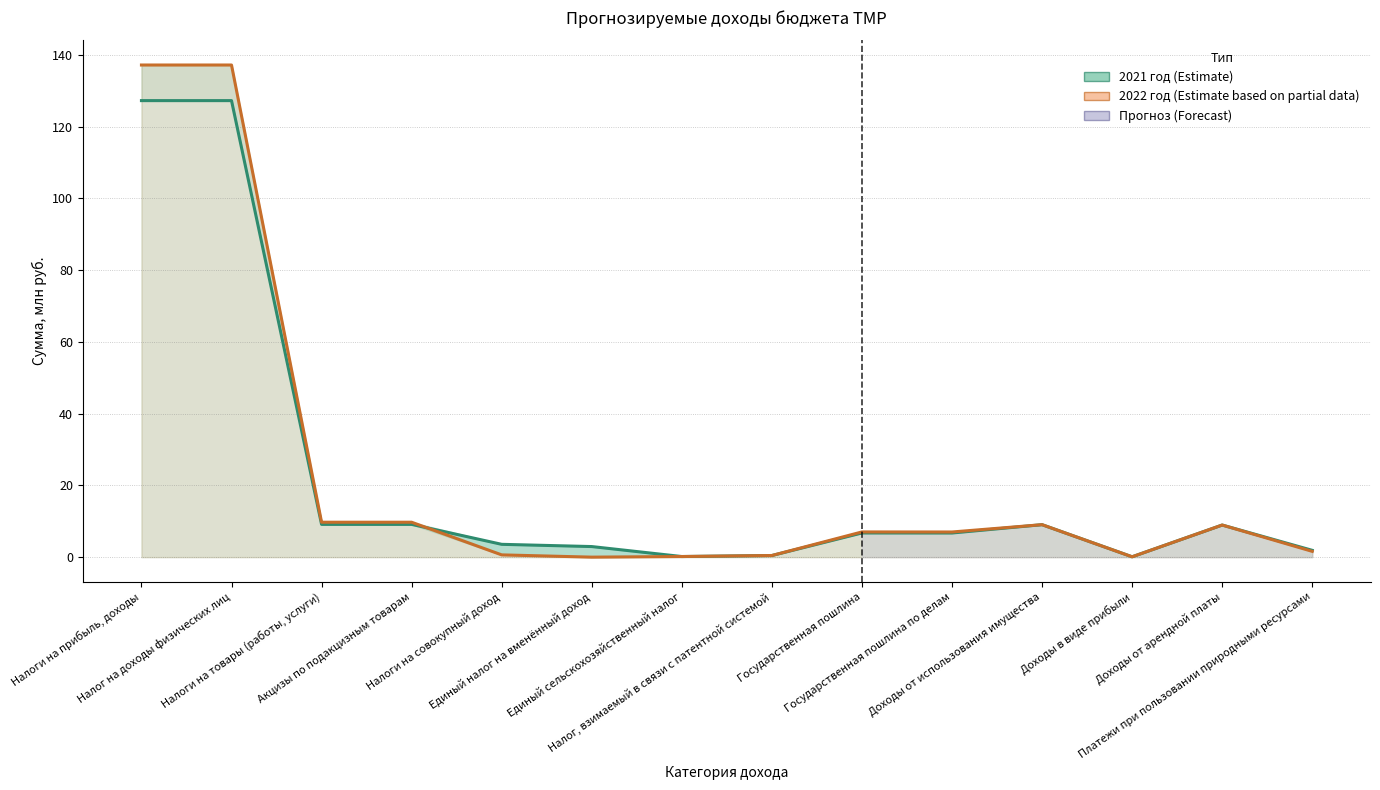

What is the lowest value of the 2021 год (руб.) series?

0.1